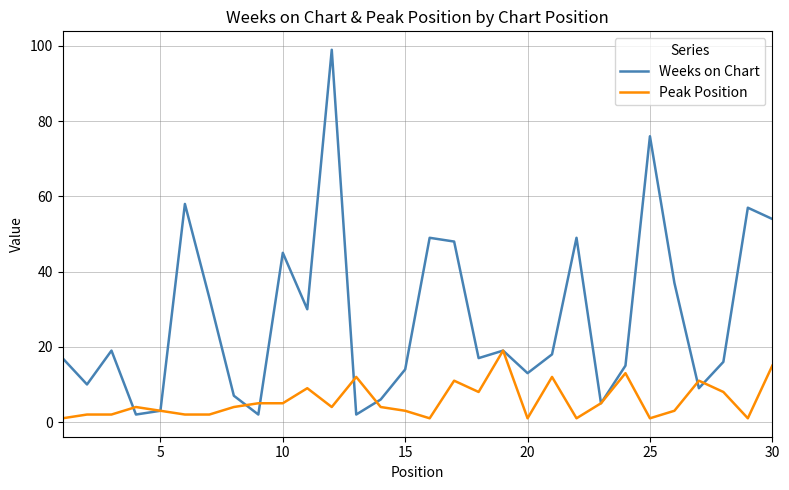

Which series has the widest spread of values?

Weeks on Chart